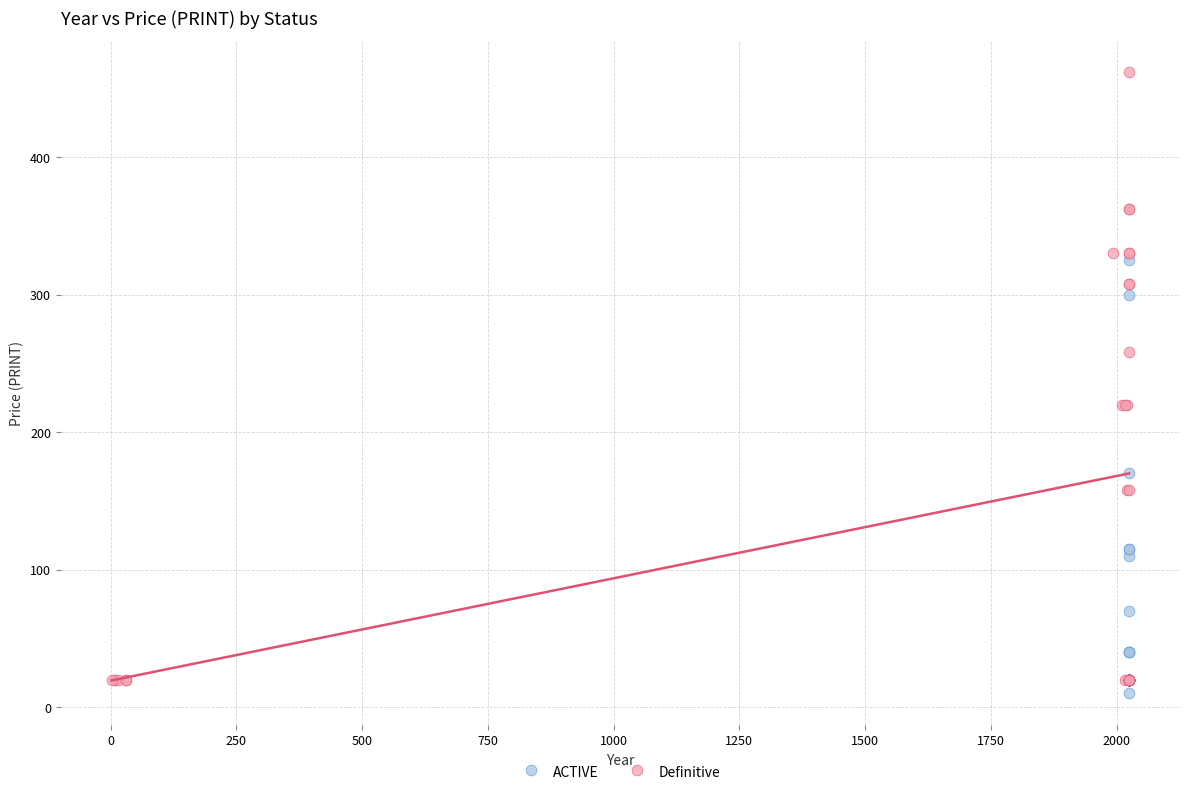

Which series reaches the maximum Y coordinate?

Definitive